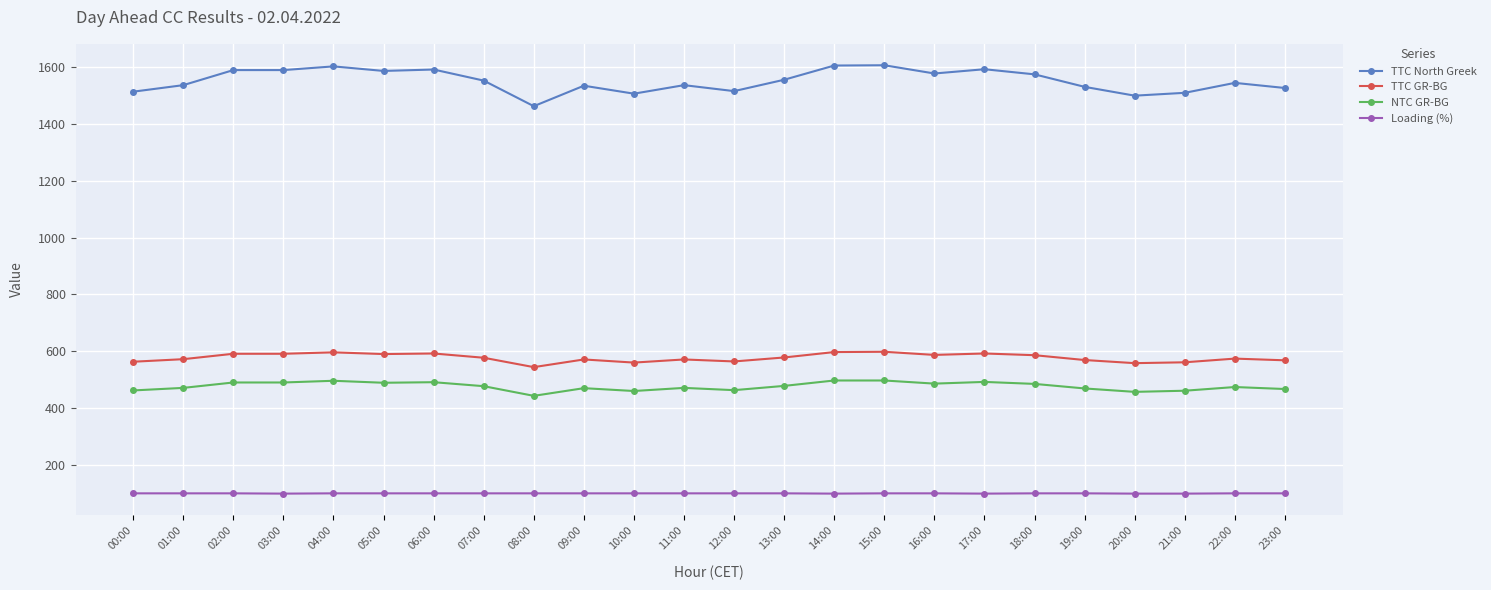

What is the average value of the TTC GR-BG series?

577